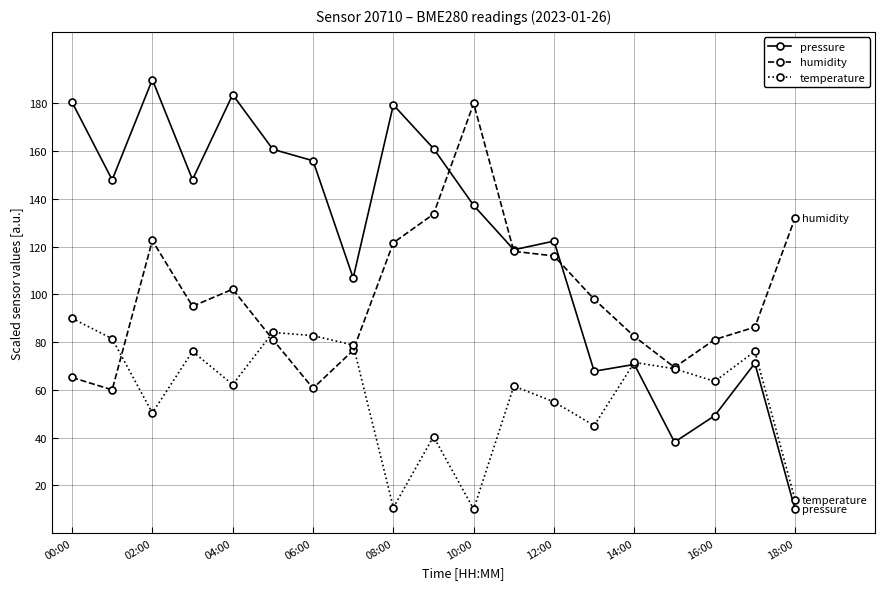

What is the greatest value displayed?

190.0